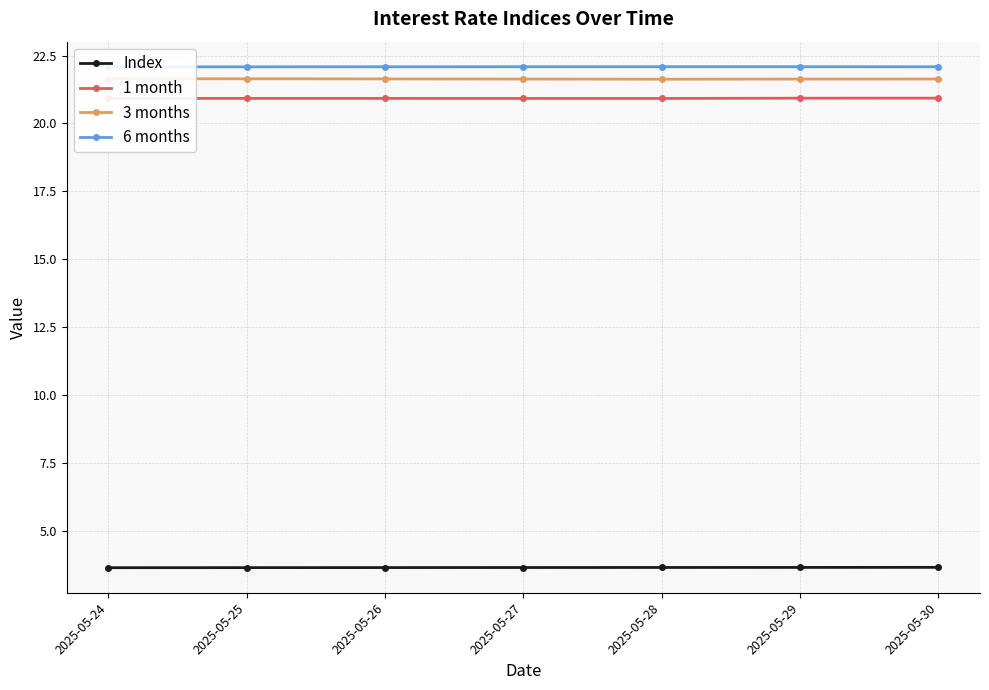

What is the difference between the highest and lowest values at 2025-05-29?

18.4